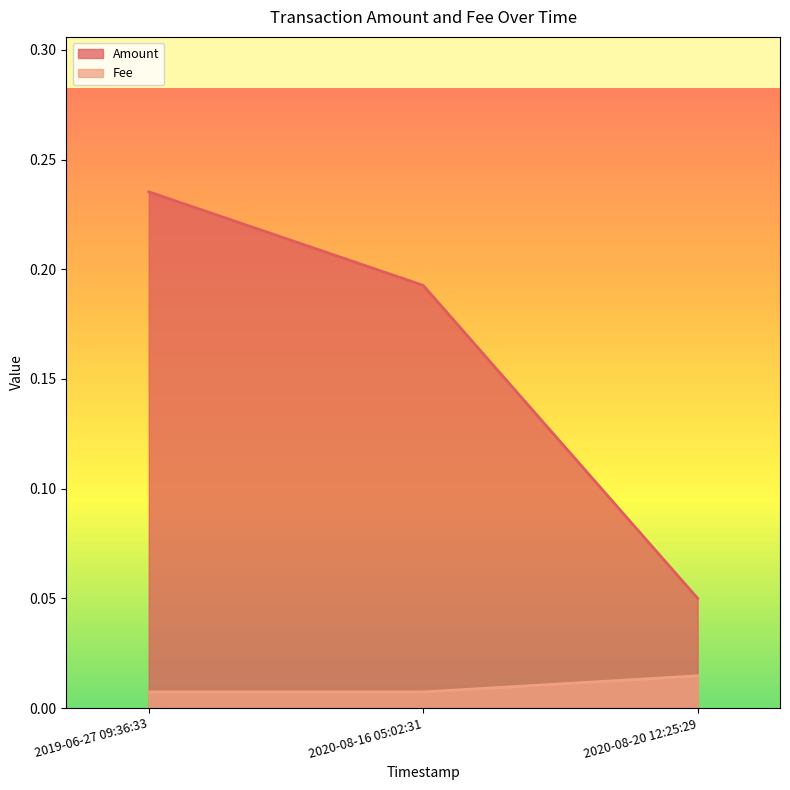

How many lines are shown in the chart?

2